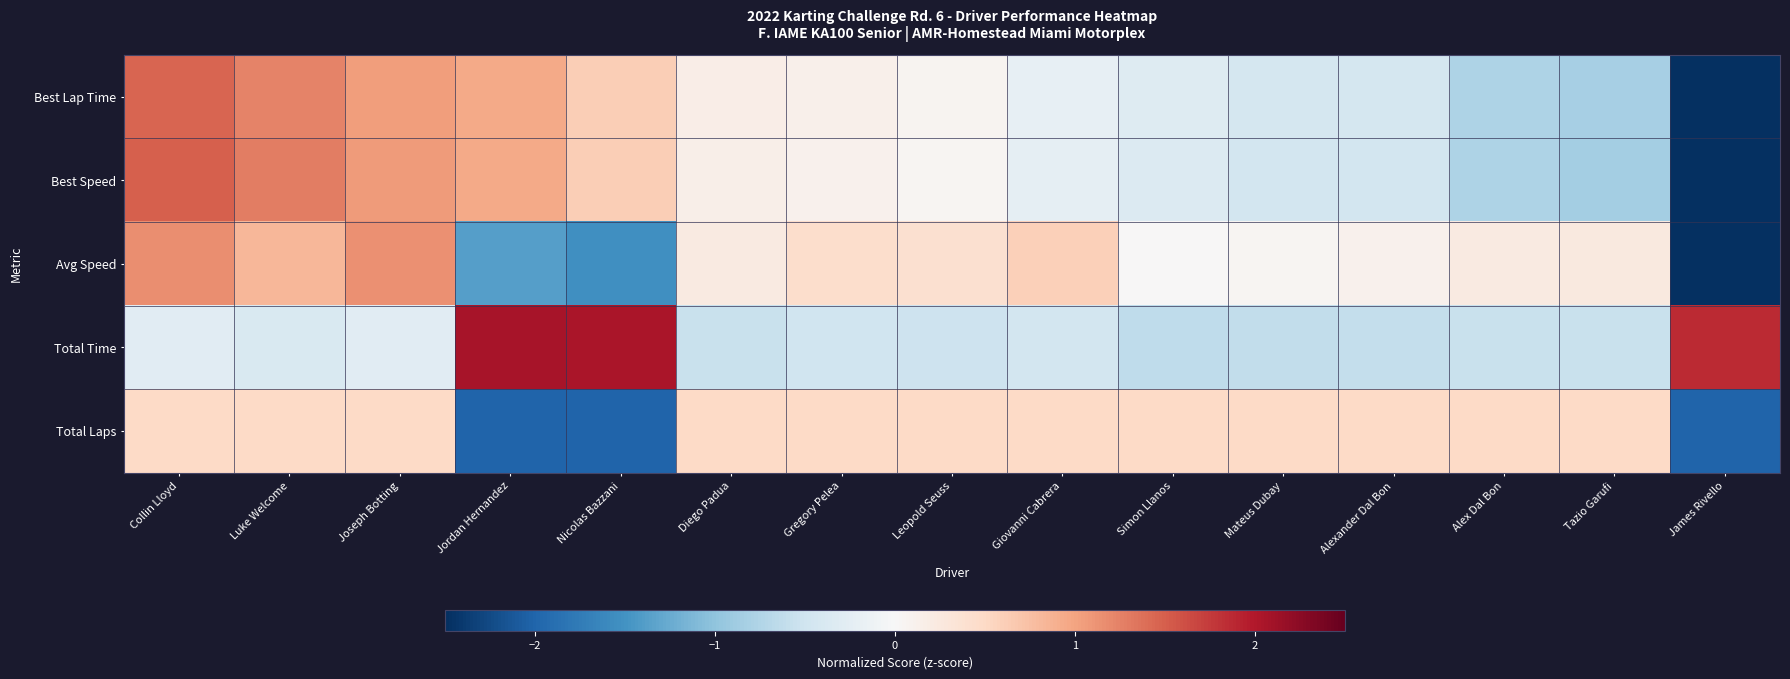

Which series has the widest spread of values?

Best Lap Time